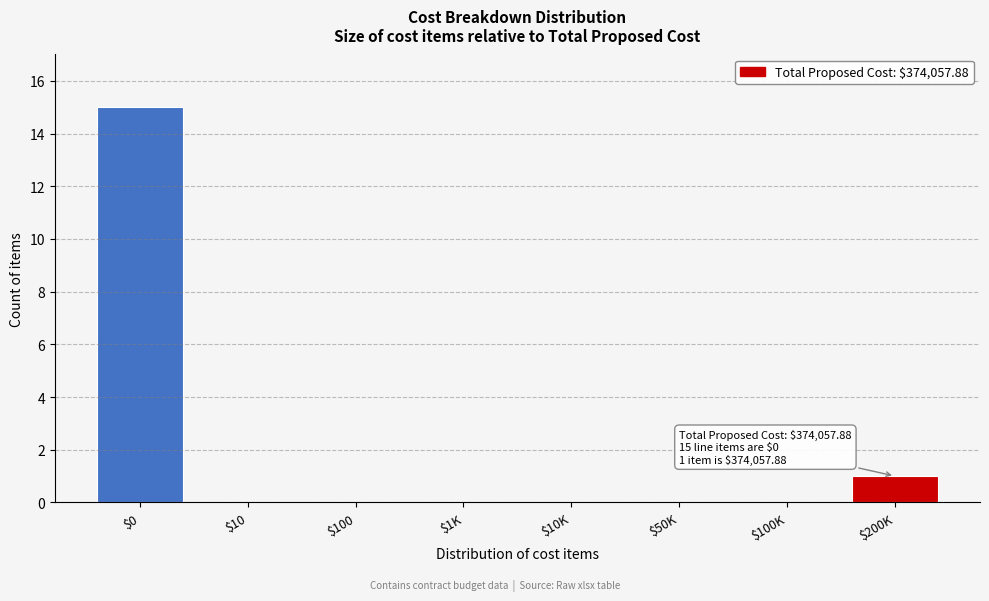

What is the sum of all values?

16